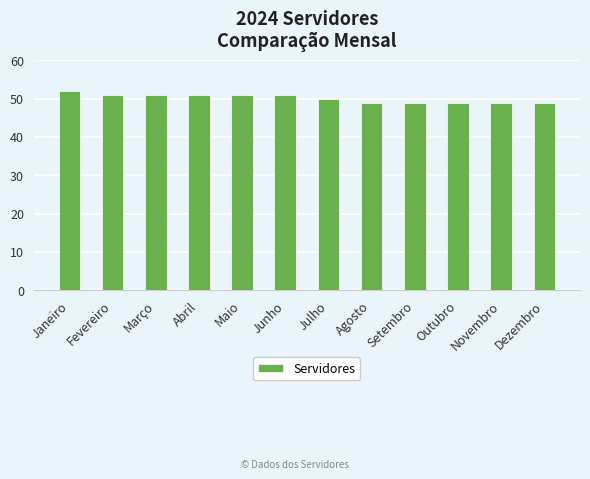

What is the label of the 2nd bar from the left?

Fevereiro